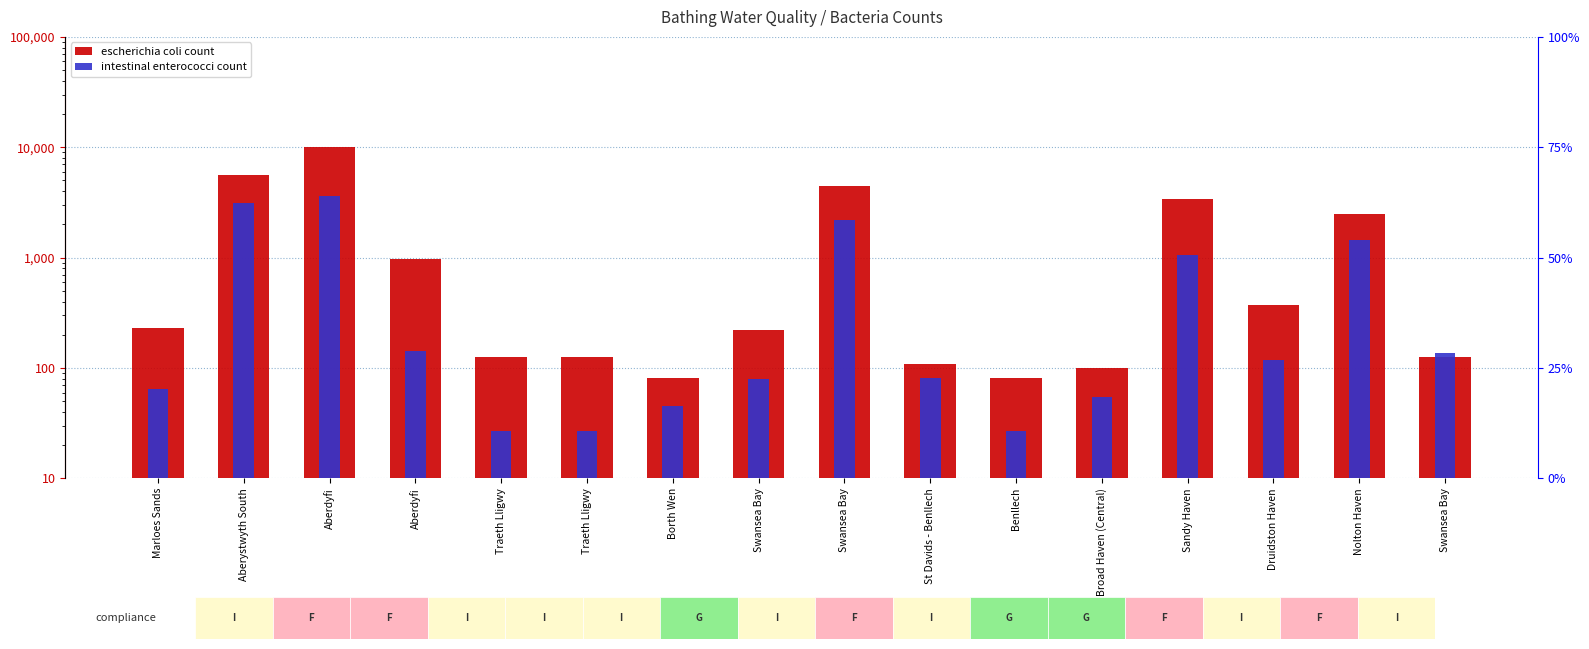

Are the bars grouped side by side (vs. stacked)?

Yes